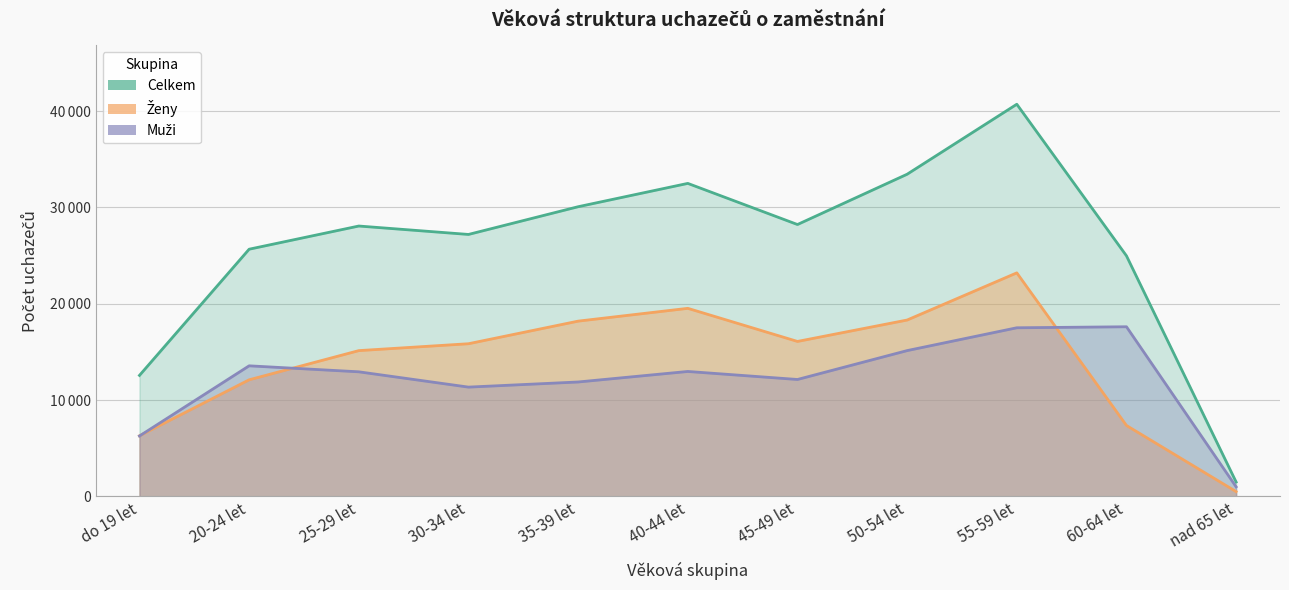

Which label corresponds to the largest value in the chart?

55-59 let